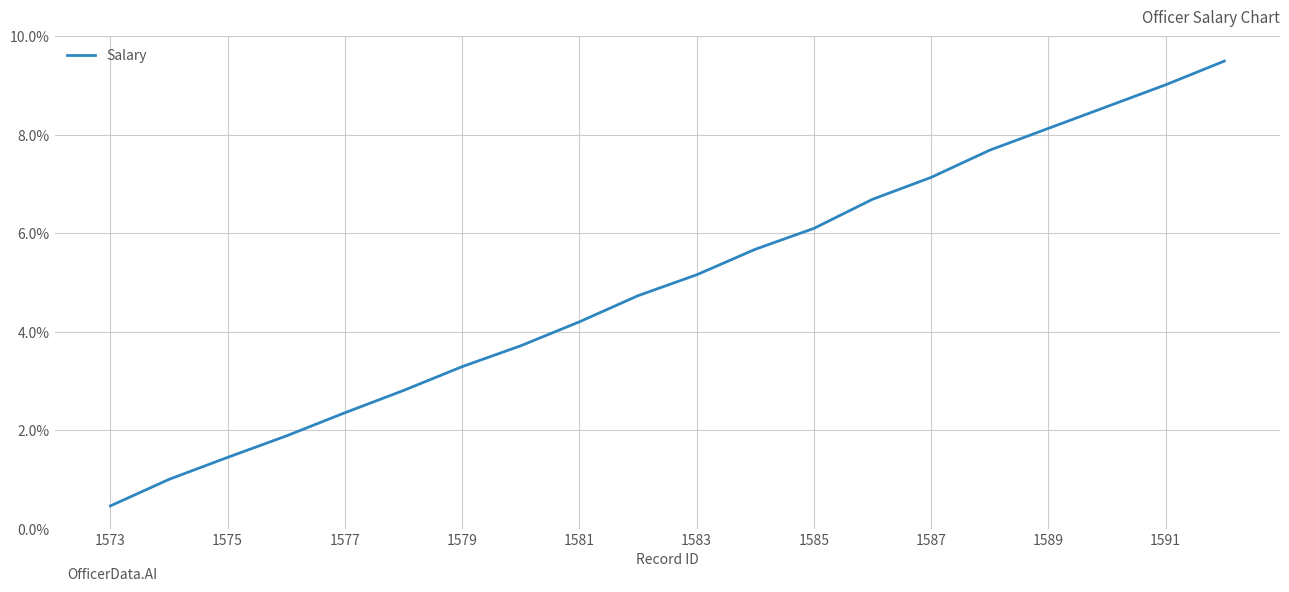

What is the maximum value shown in the chart?

9.5